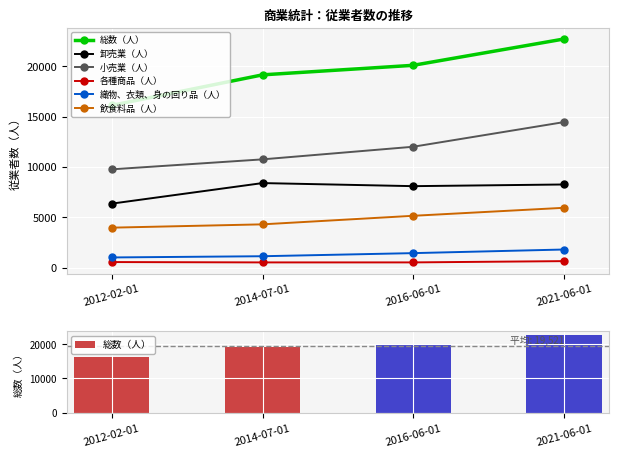

What is the sum of all 総数（人） values?

78086